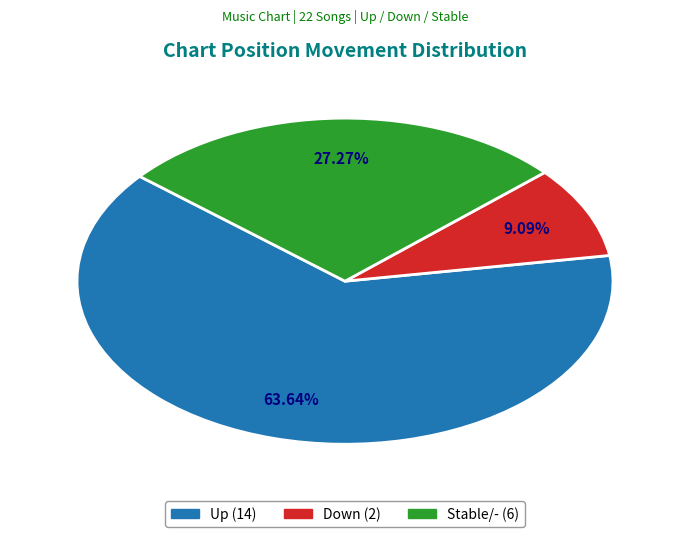

Does any single category account for the majority?

Yes